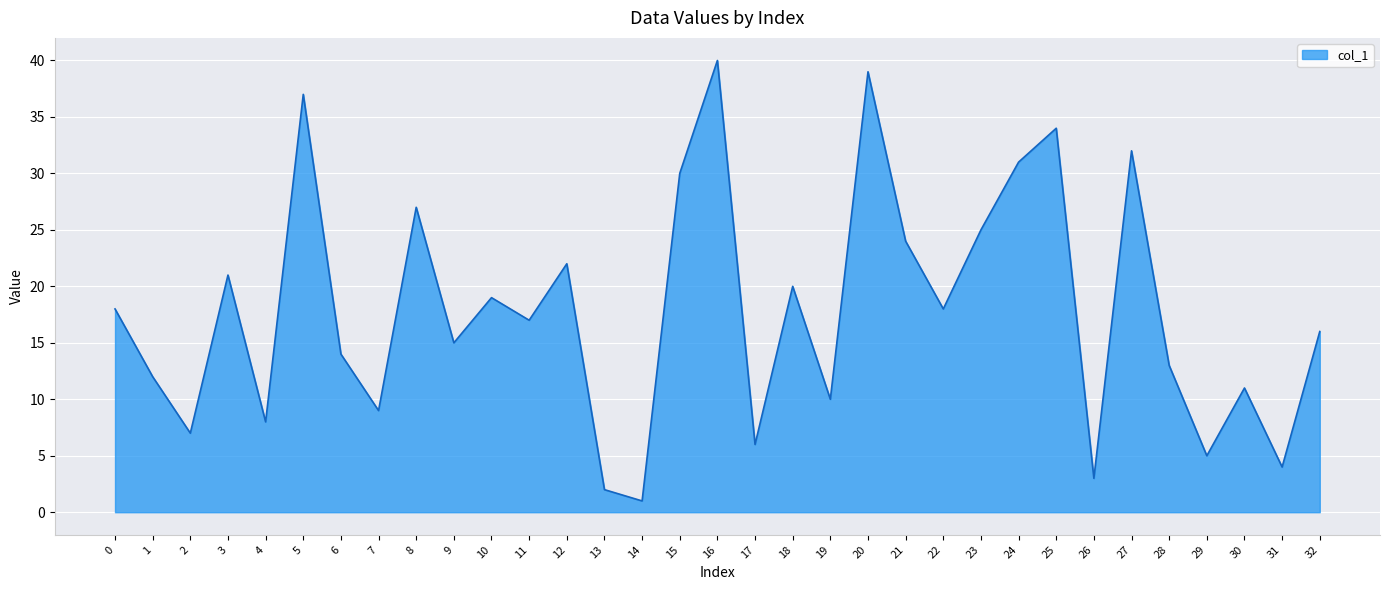

What is the average value?

18